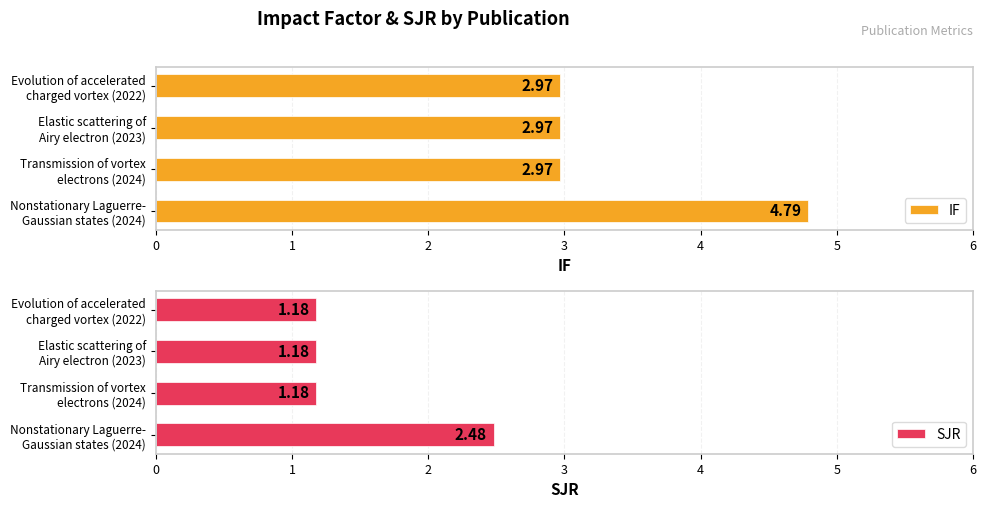

How many series are shown in this chart?

2